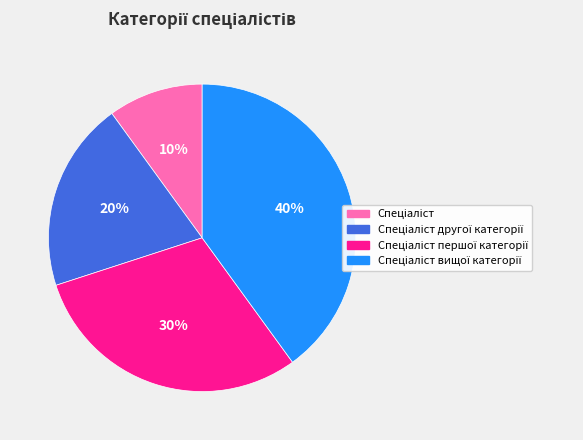

To the nearest percent, what is the difference between the largest and smallest slice percentages?

30%